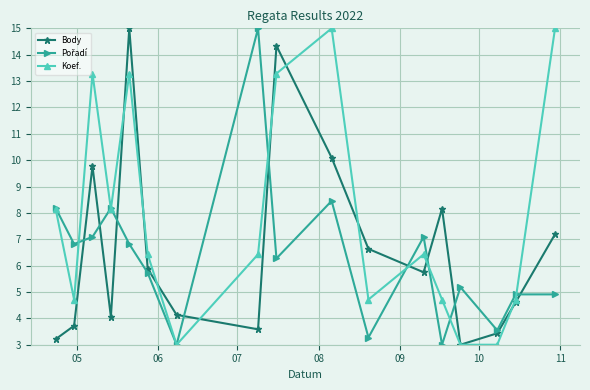

What is the maximum value shown in the chart?

15.0